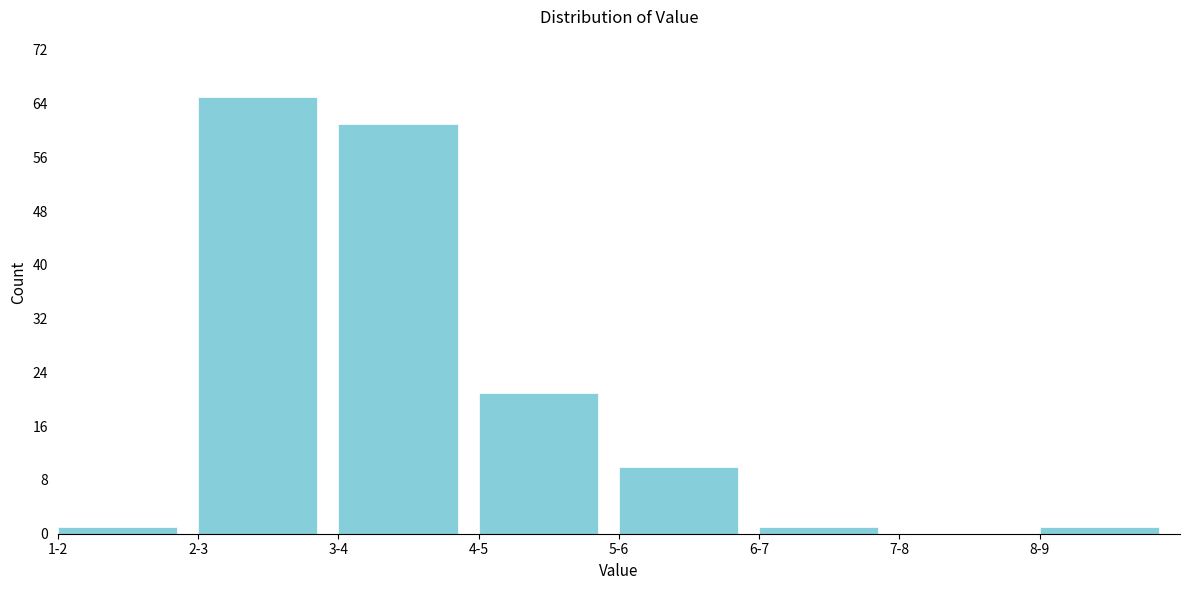

Reading left to right, list all the values displayed in this chart.

1-2=1	2-3=65	3-4=61	4-5=21	5-6=10	6-7=1	7-8=0	8-9=1